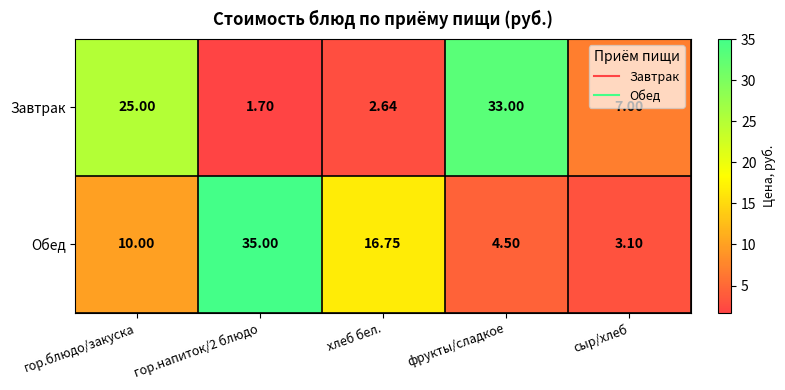

Where is Завтрак nearest to the value 17?

гор.блюдо/закуска